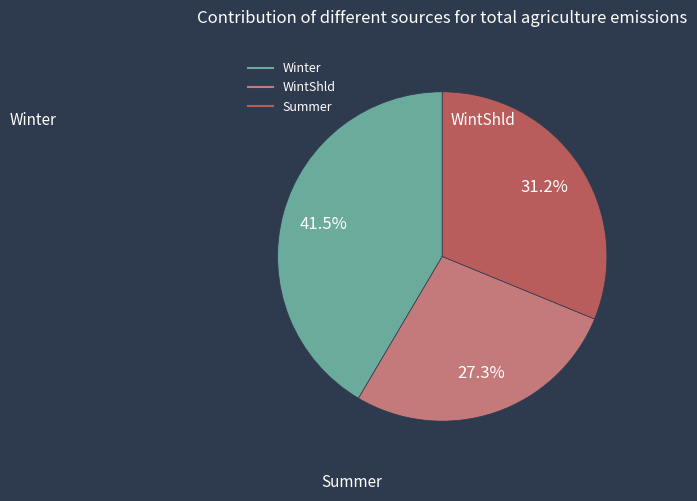

Does any single category account for the majority?

No